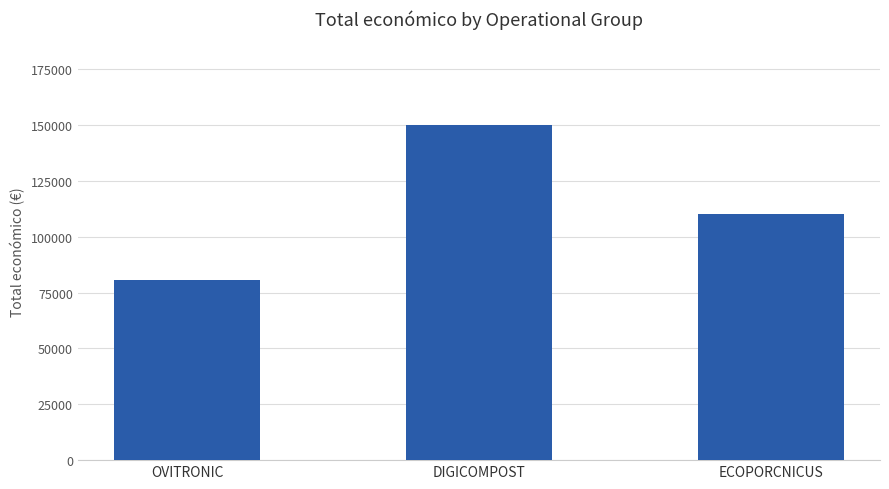

Reading left to right, list all the values displayed in this chart.

80498	150000	110168